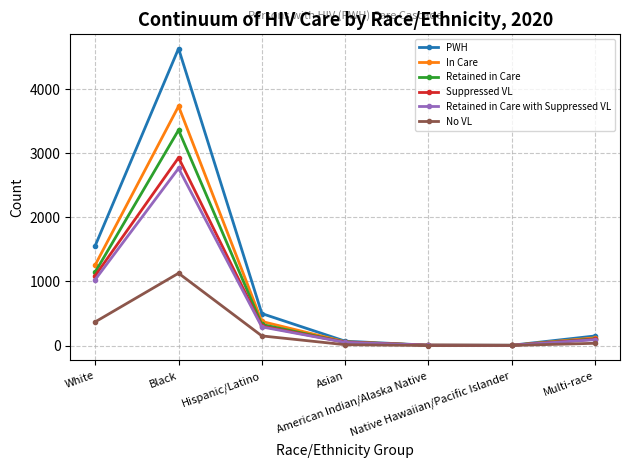

True or false: Retained in Care with Suppressed VL has more than 0 points higher than both neighbors.

True